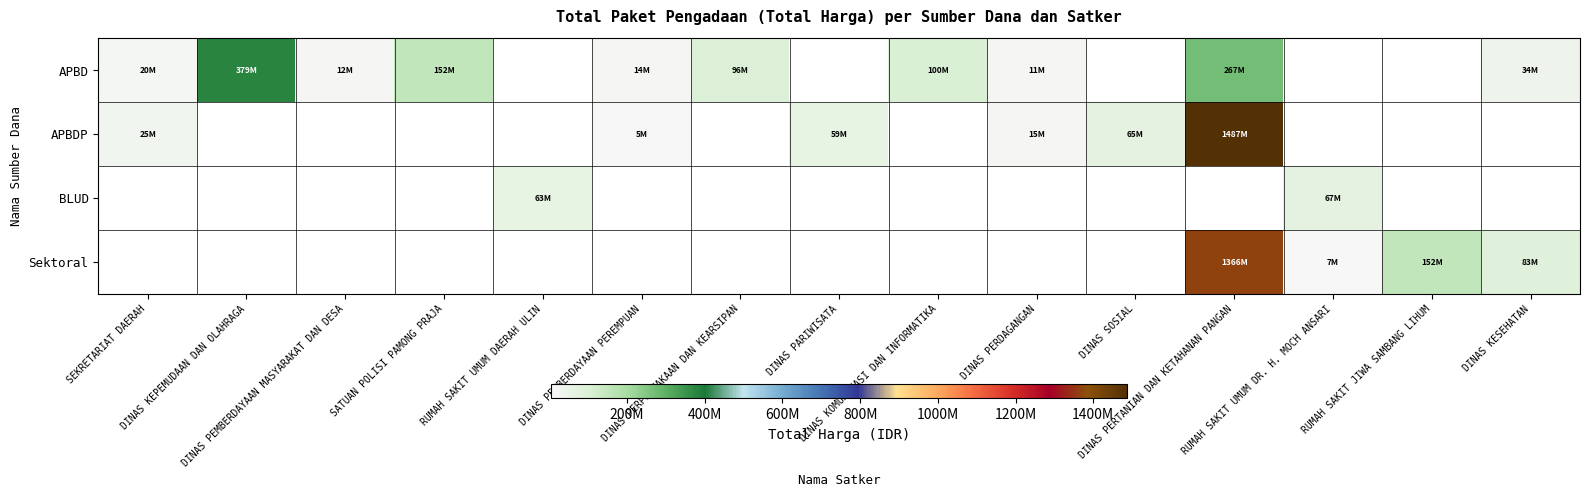

Is it true that APBDP equals 1486800150.0 at DINAS PERTANIAN DAN KETAHANAN PANGAN?

True